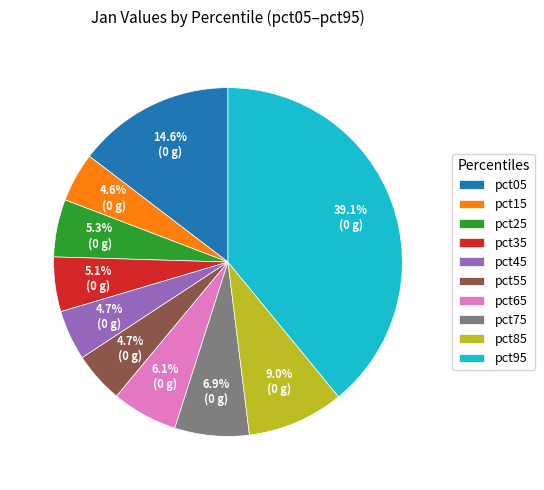

Does pct95 represent more than half of the total?

No